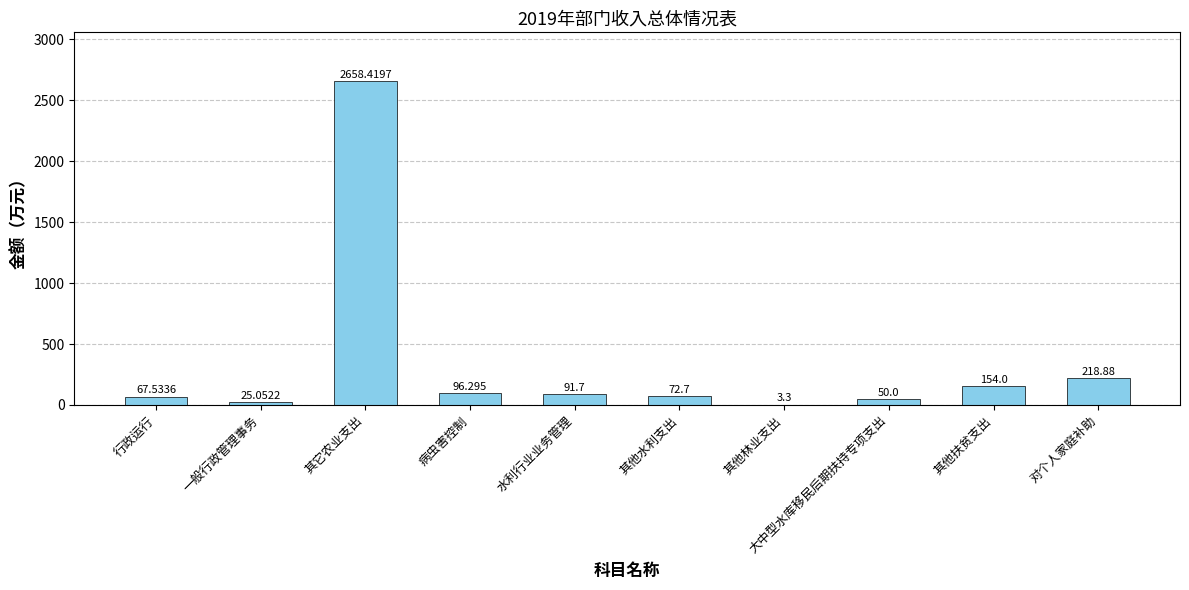

Where does the data first go above 91?

其它农业支出